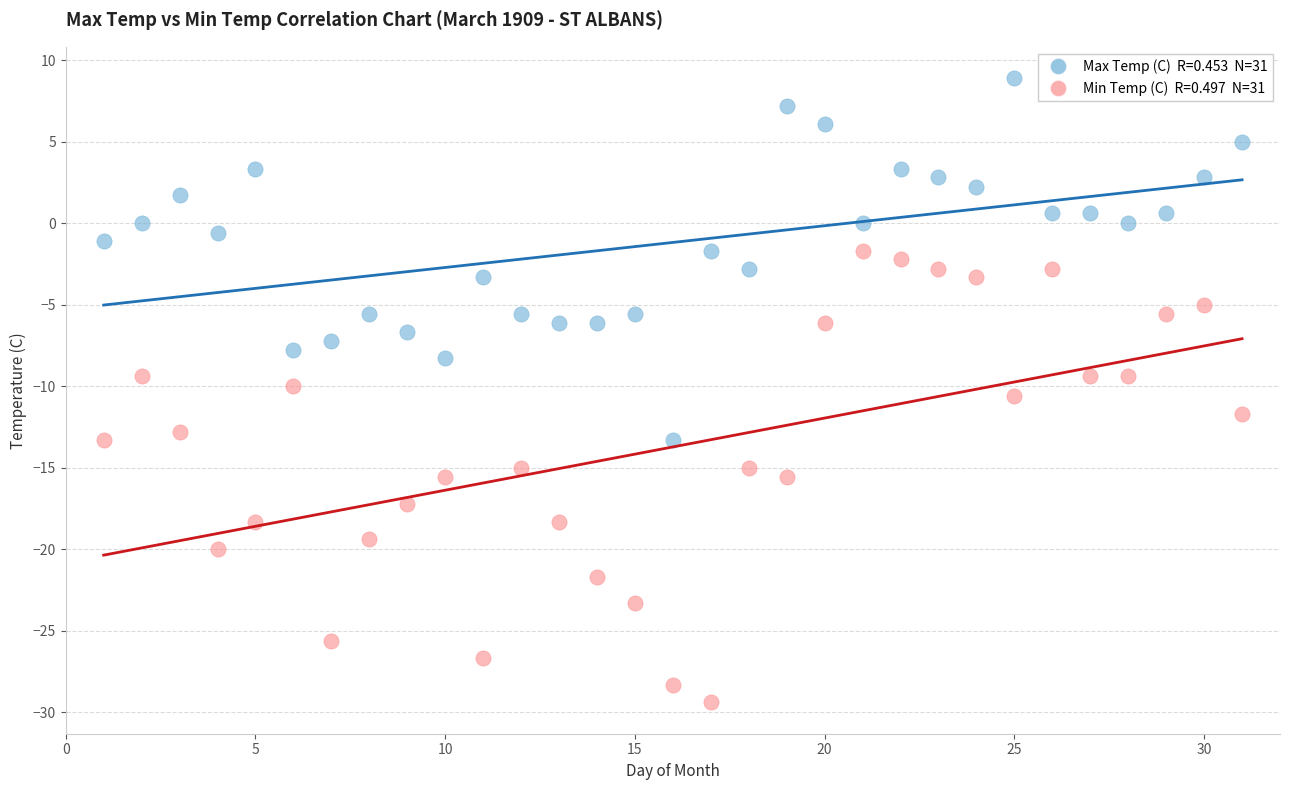

Across all data points, what is the range of Y values (max minus min)?

38.3